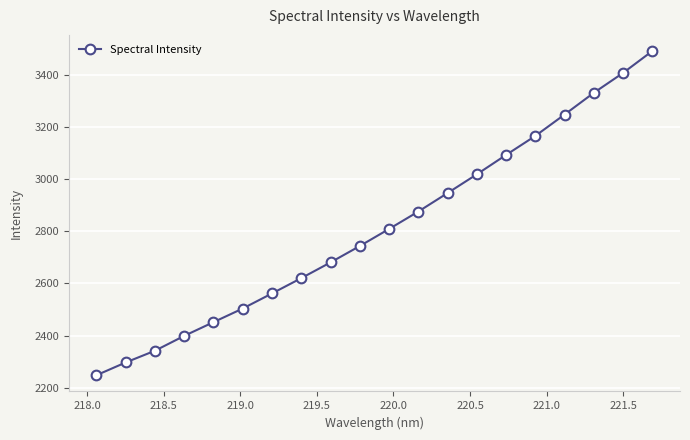

Is this an area chart (filled region under the line)?

No